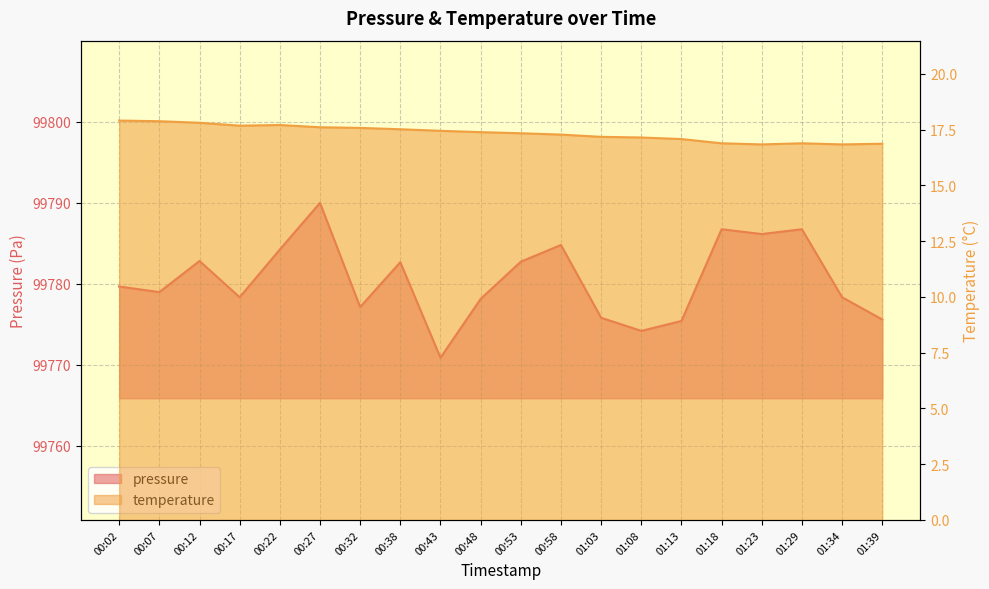

True or false: temperature and pressure intersect in this chart.

False